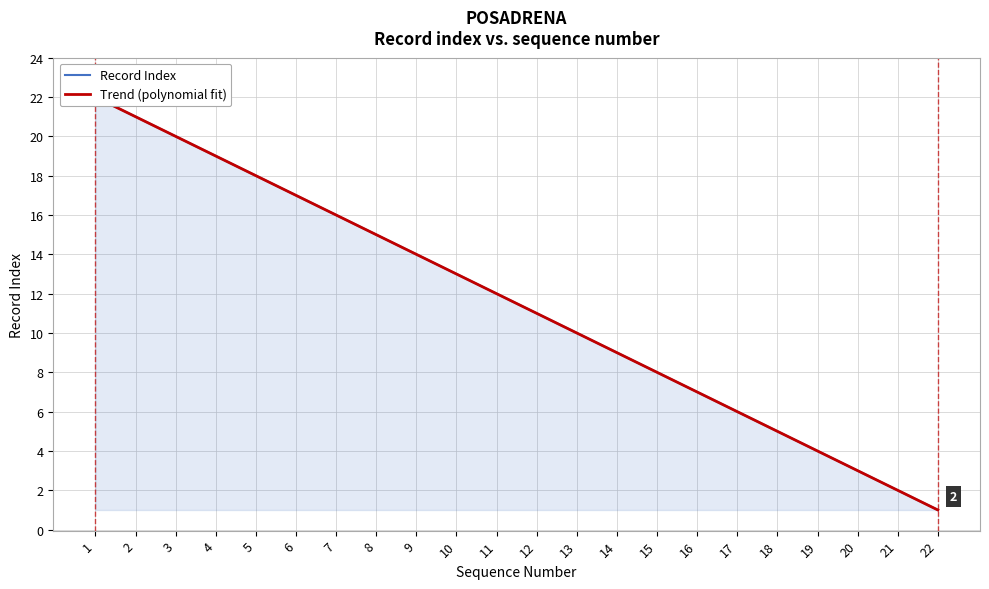

Where does the Trend (polynomial fit) series first go above 11?

1